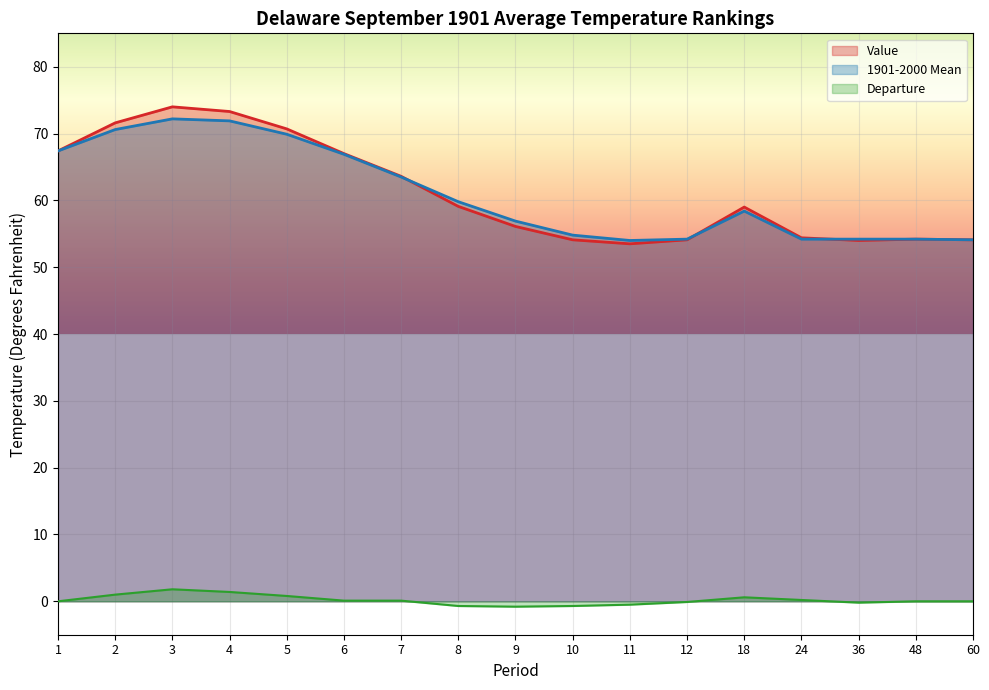

What are all the series names shown in the legend?

Value, 1901-2000 Mean, Departure